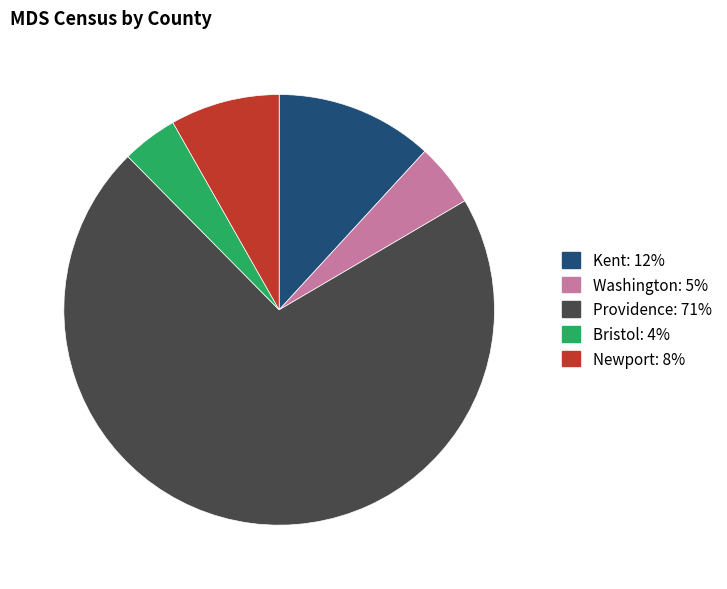

Is there any slice that represents more than half of the pie?

Yes